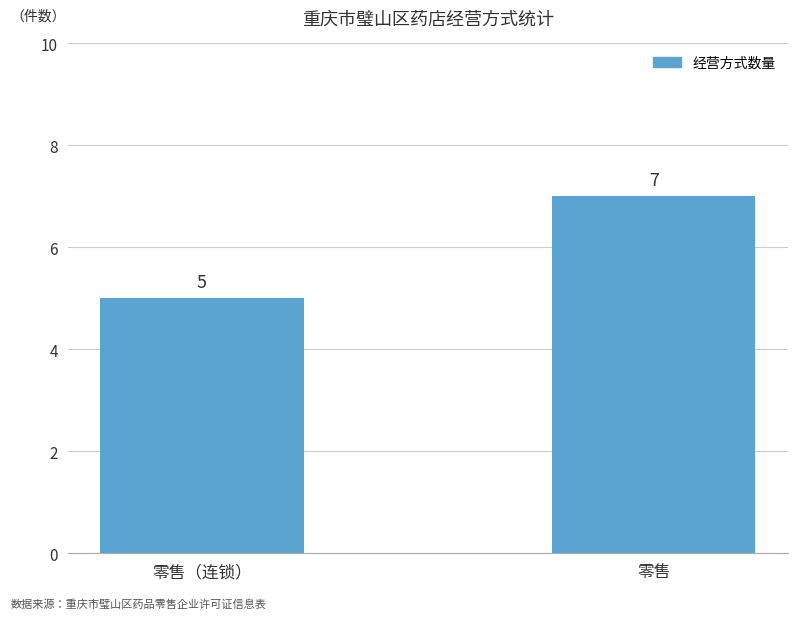

List the labels in order of value, smallest first.

零售（连锁）, 零售